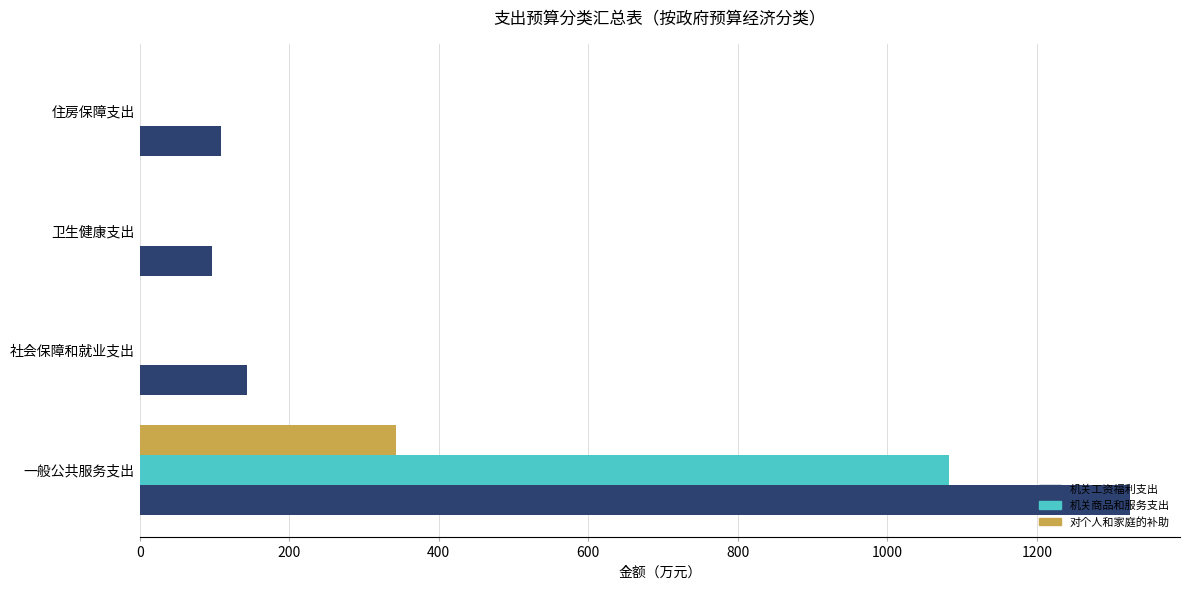

What is the total value across all series at 卫生健康支出?

96.2